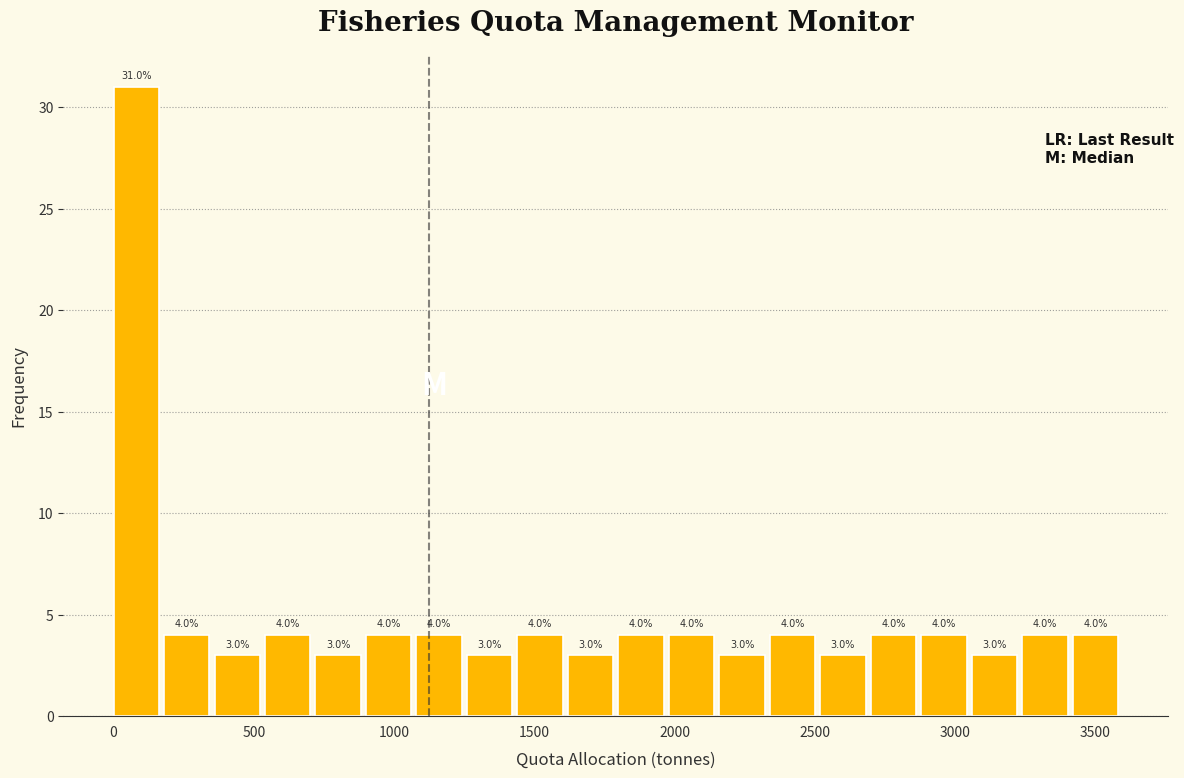

Around what value on the x-axis is the tallest bar? Give the approximate position of its centre, as read against the axis.

100